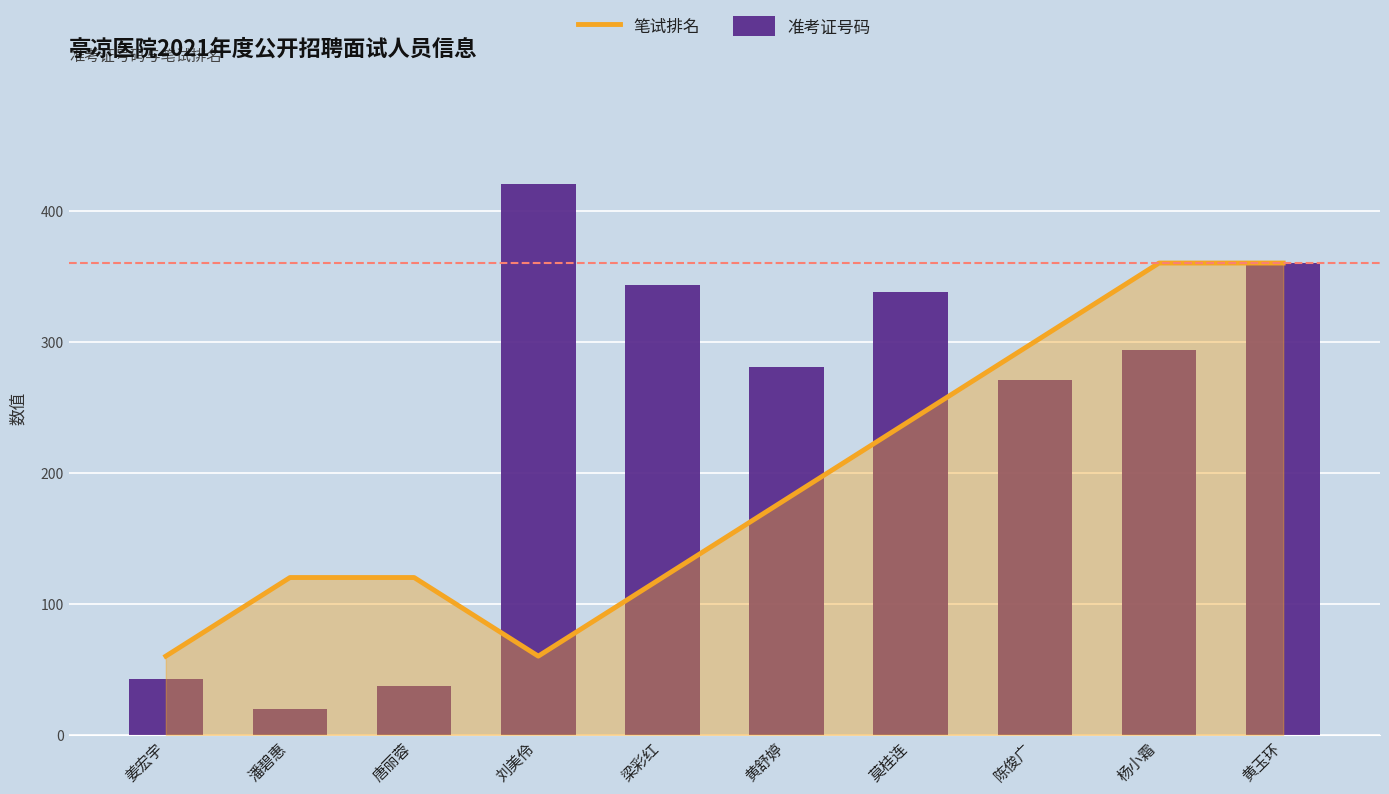

At how many categories does at least one series exceed 253?

7